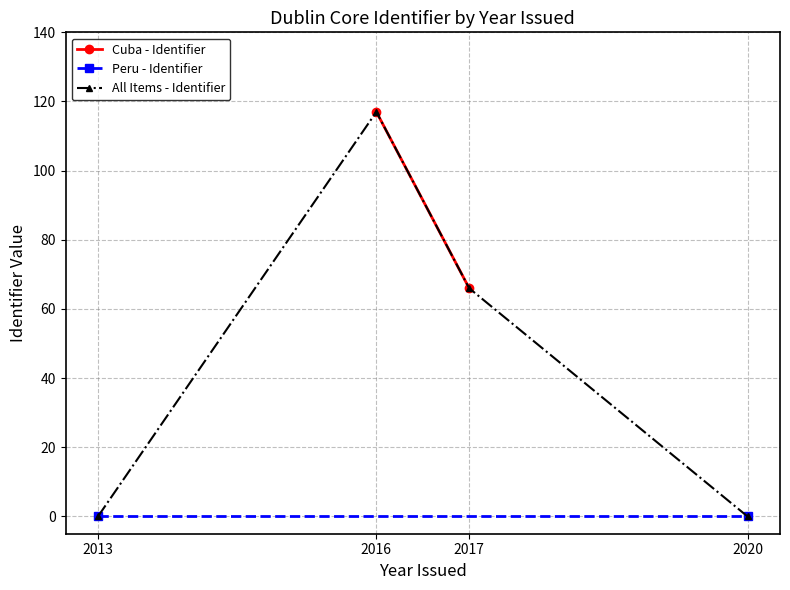

What is the greatest value displayed?

117